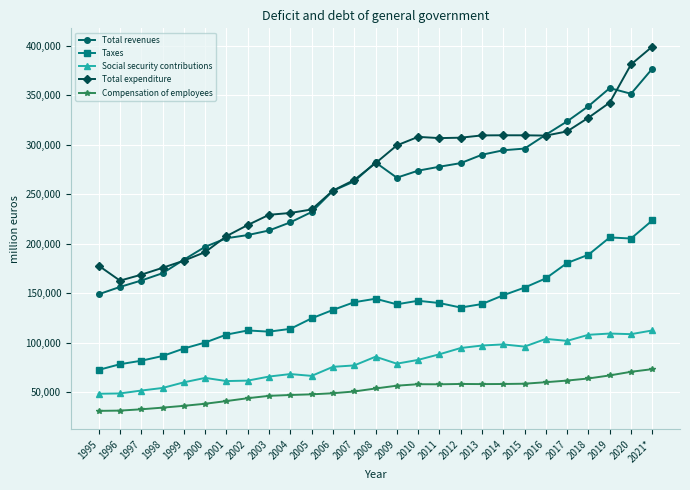

True or false: Compensation of employees has a value of 36325 at 1999.

True